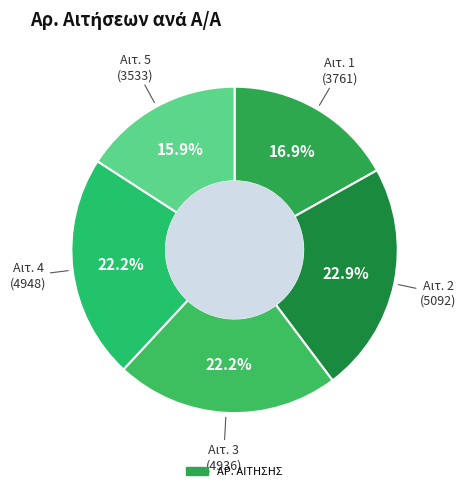

How many slices are in this pie chart?

5